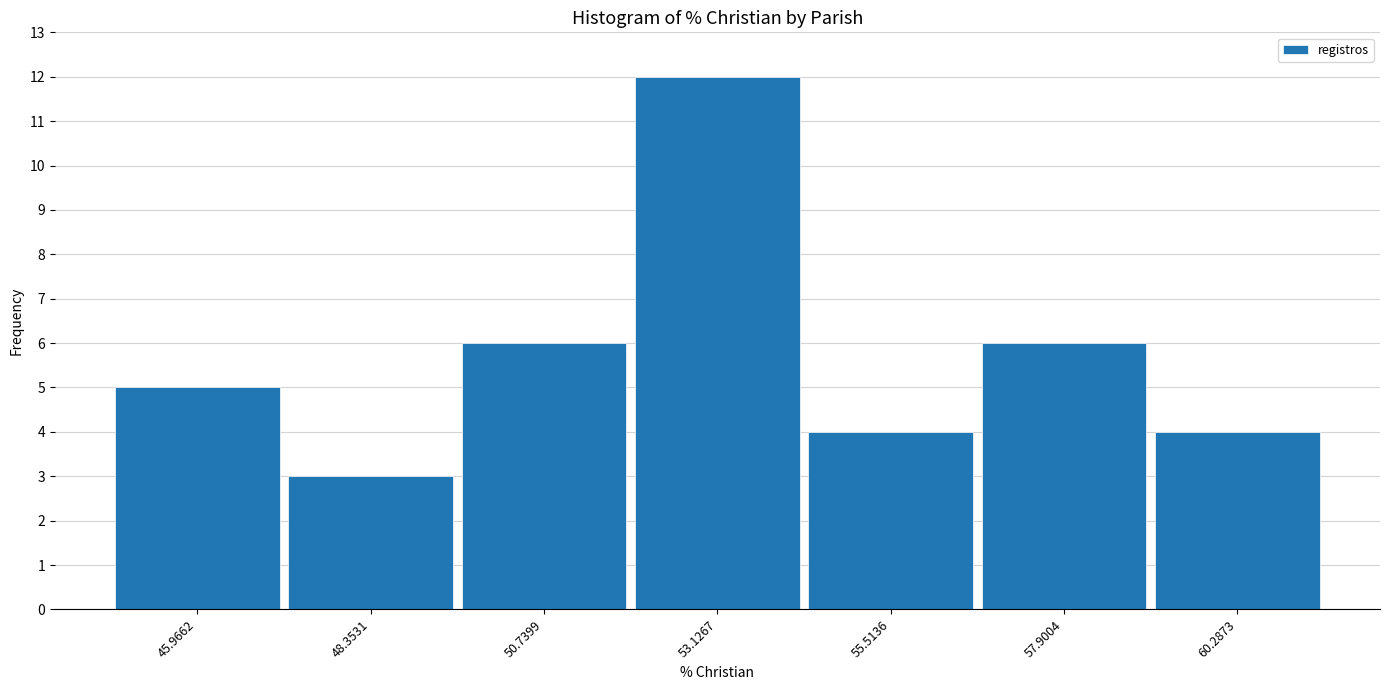

Reading left to right, extract all data points from this chart.

5	3	6	12	4	6	4